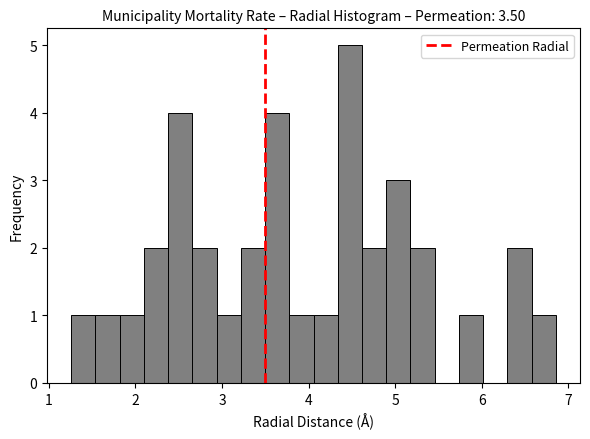

Around what value on the x-axis is the tallest bar? Give the approximate position of its centre, as read against the axis.

4.5